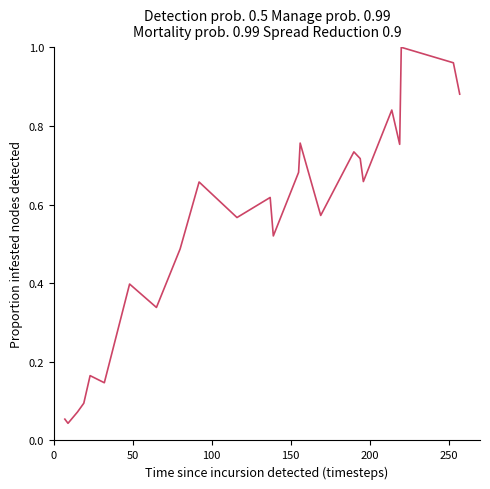

Reading left to right, what are all the values shown in this chart?

0.1	0.0	0.1	0.1	0.2	0.1	0.4	0.3	0.5	0.7	0.6	0.6	0.5	0.7	0.8	0.6	0.7	0.7	0.7	0.8	0.8	1.0	1.0	0.9